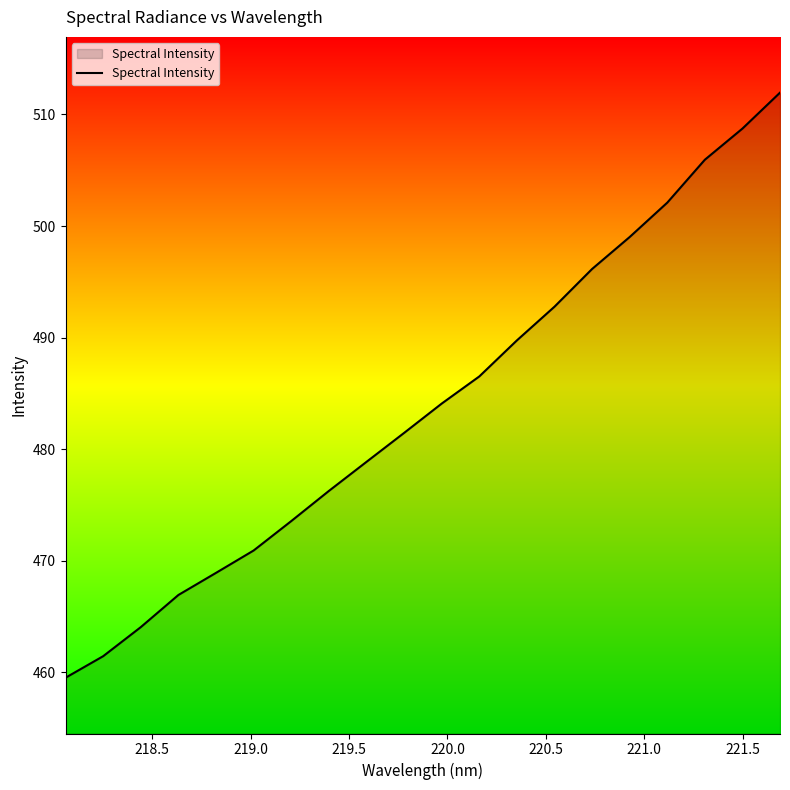

What is the minimum value shown in the chart?

459.5